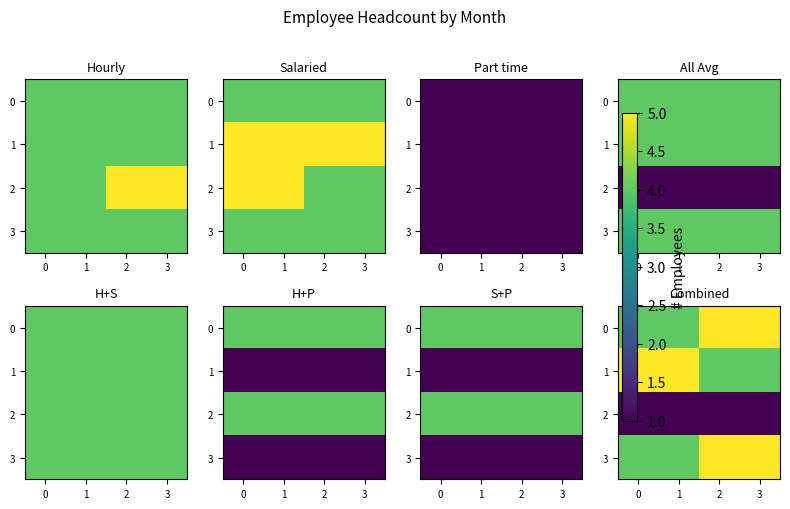

What is the spread (max minus min) of values at 2?

4